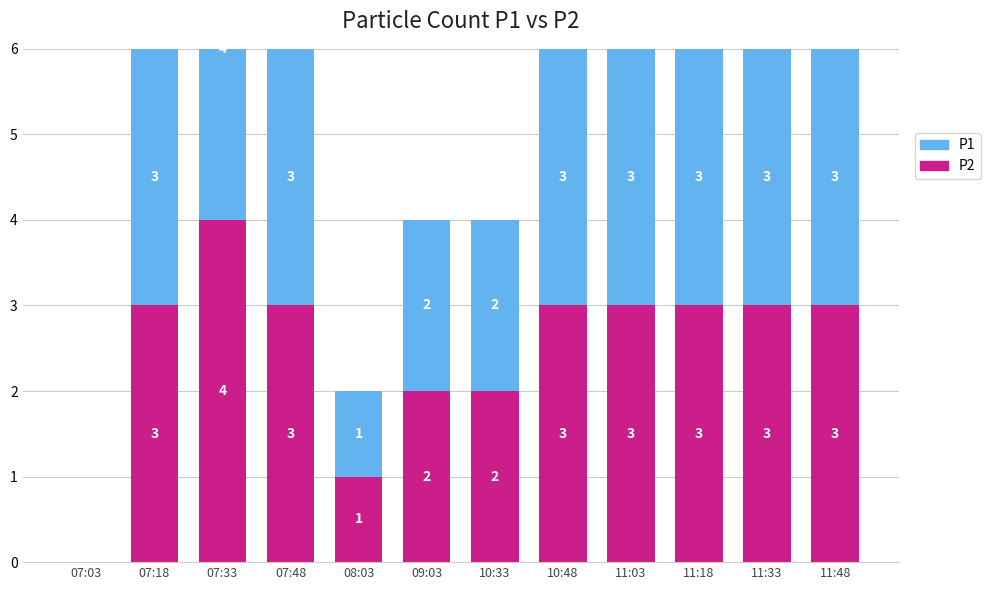

What is the value of the P1 bar at the 5th from the left?

1